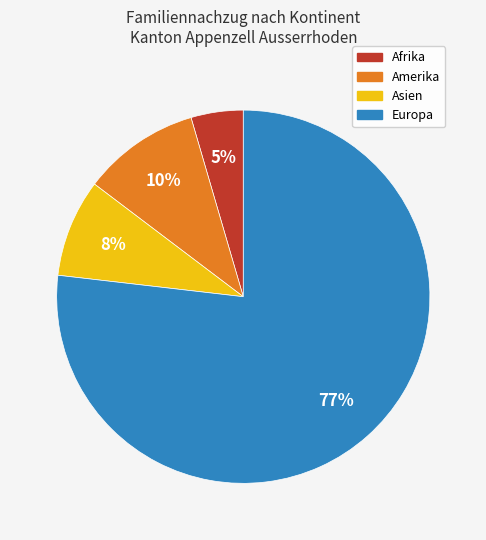

To the nearest percent, what percentage of the pie is Asien?

8%